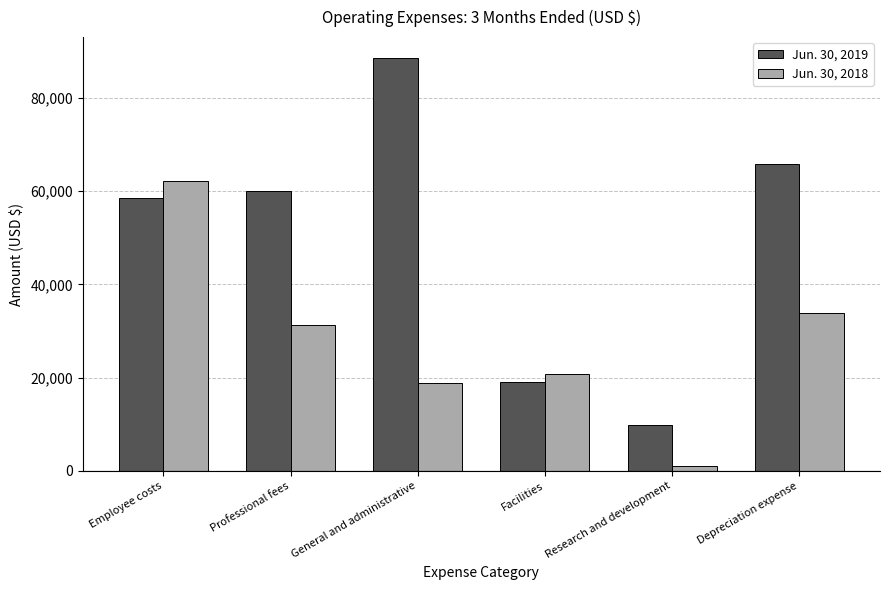

What is the value of the Jun. 30, 2018 bar at the 5th from the left?

1140